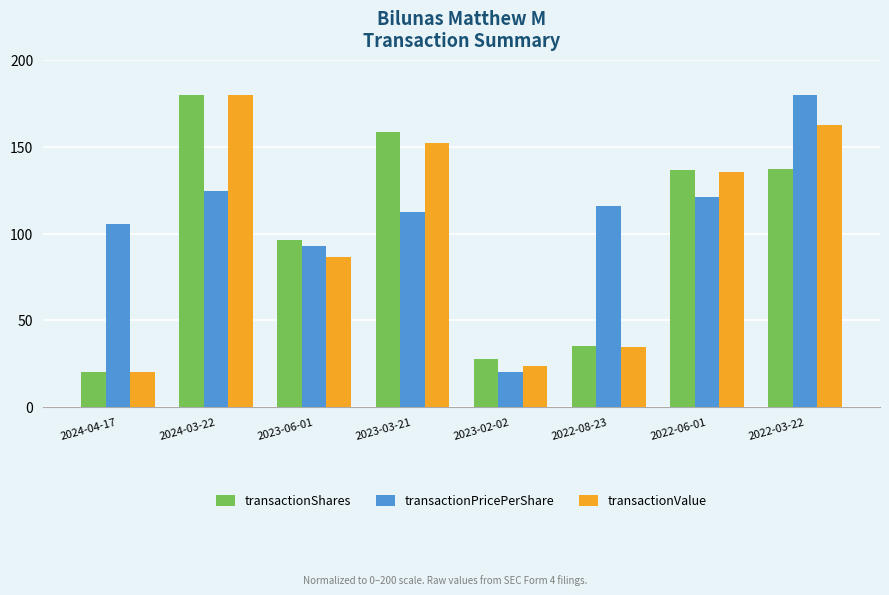

How many bars are there in each group?

3